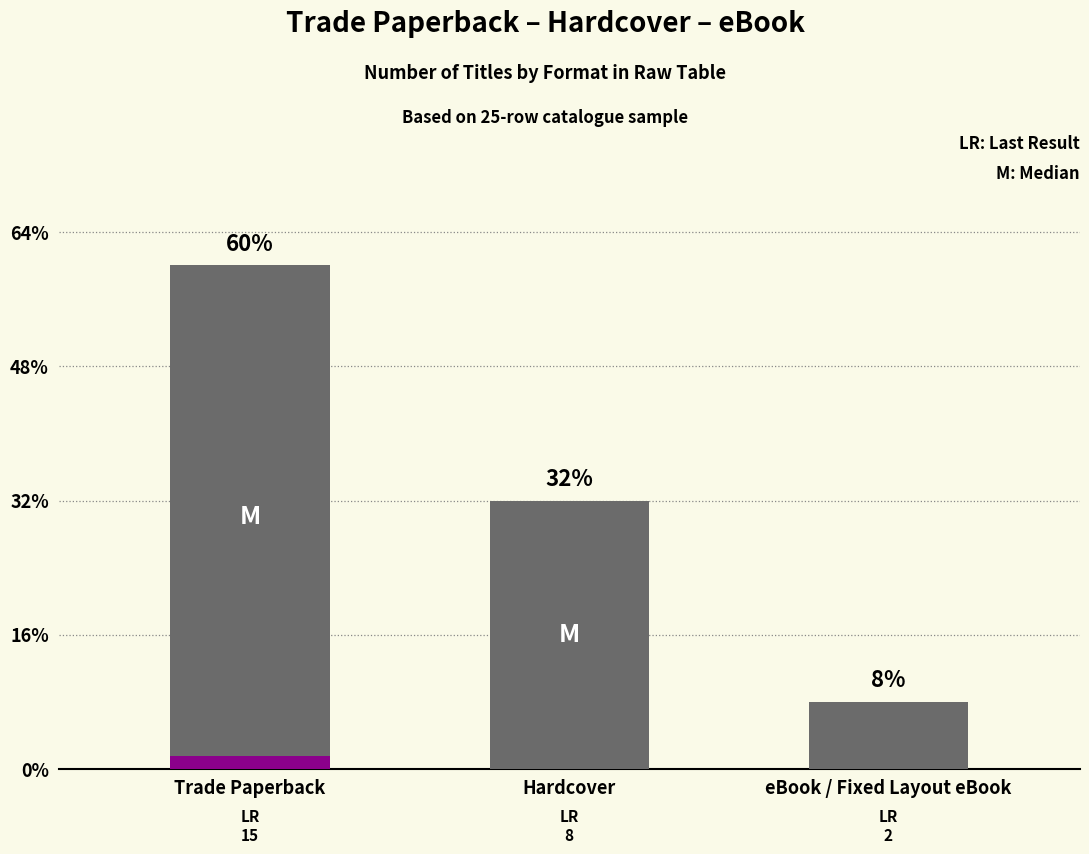

What is the greatest value displayed?

15